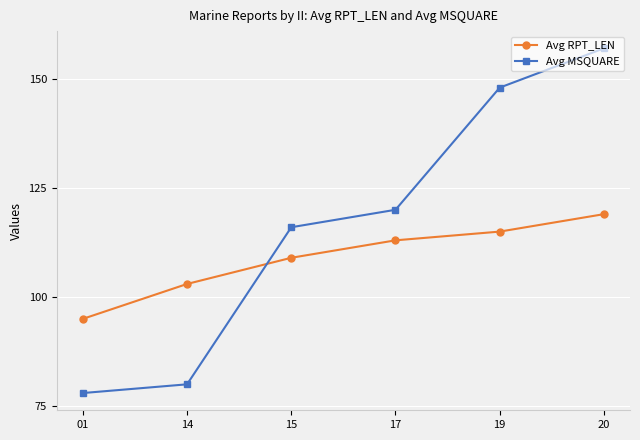

Count the number of categories in the chart.

6